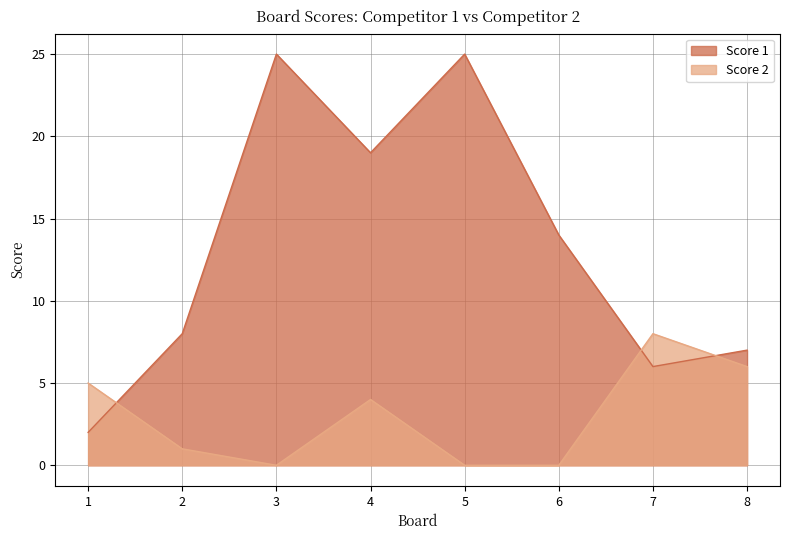

Reading left to right, extract all data points from this chart.

Score 1: 2	8	25	19	25	14	6	7
Score 2: 5	1	0	4	0	0	8	6